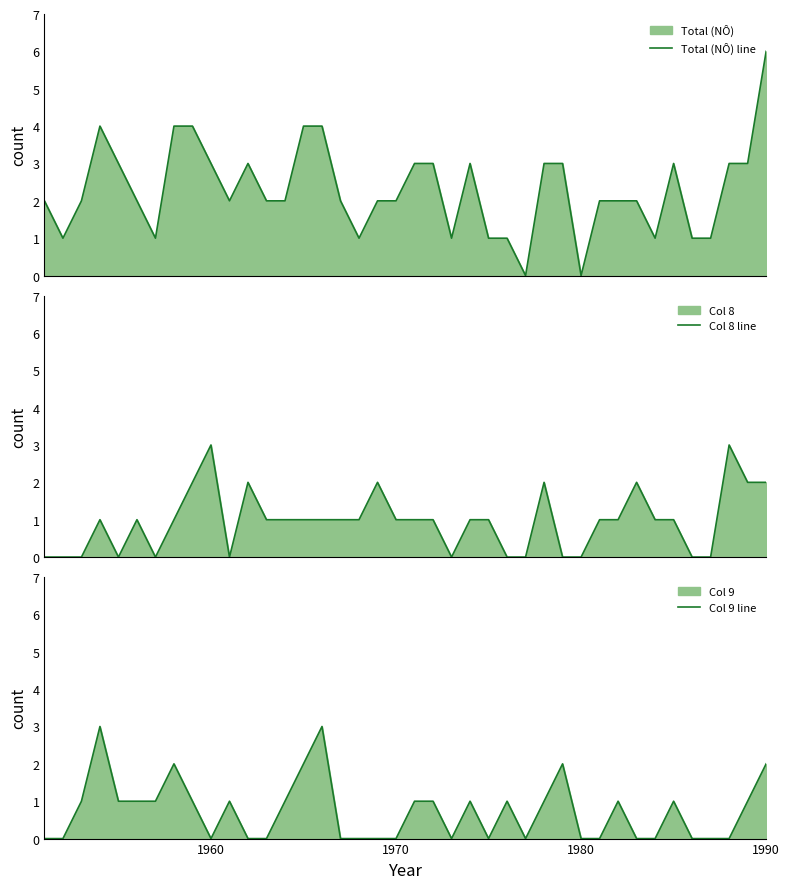

True or false: Col 9 line and Total (NÔ) line cross at least once.

False